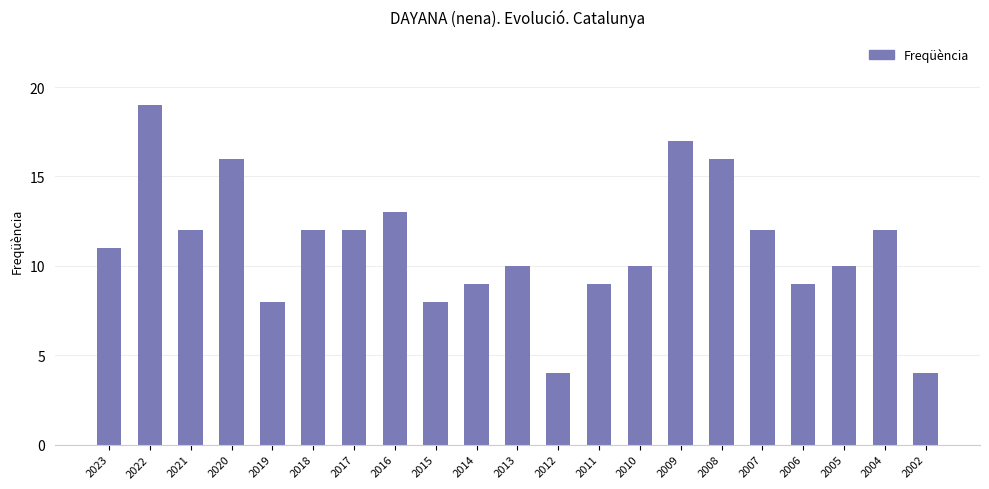

Are the bars horizontal?

No